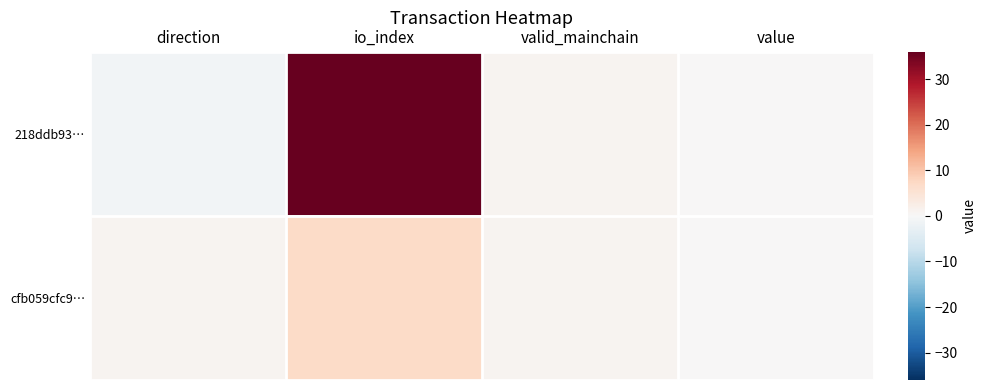

Rank the series by their average value, from highest to lowest.

218ddb93…, cfb059cfc9…